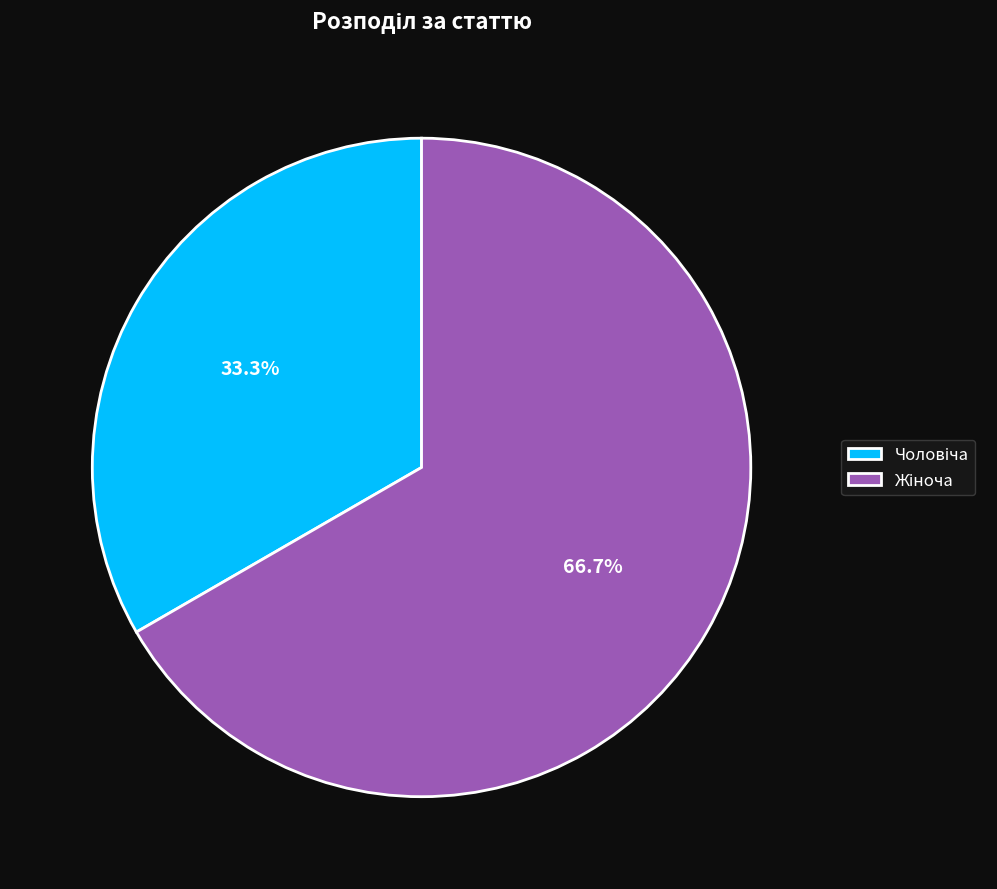

Is there a majority slice in this chart?

Yes